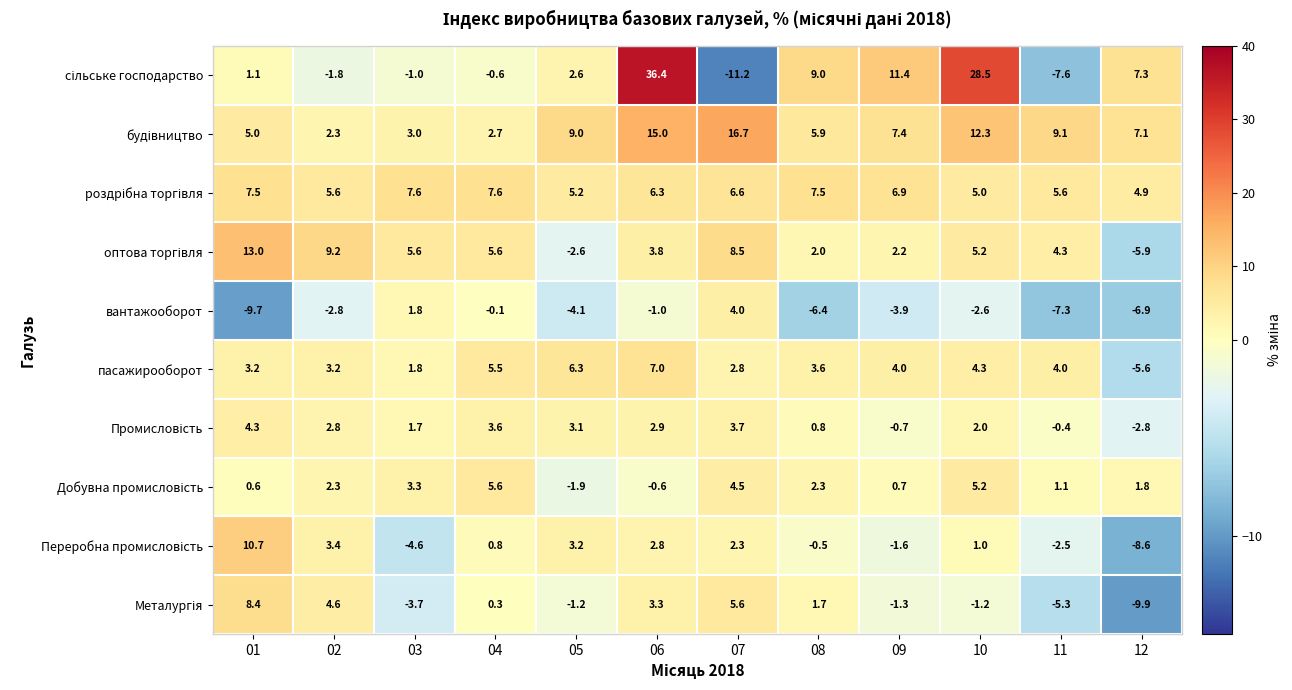

What is the difference between the second highest and second lowest values in the вантажооборот series?

9.1